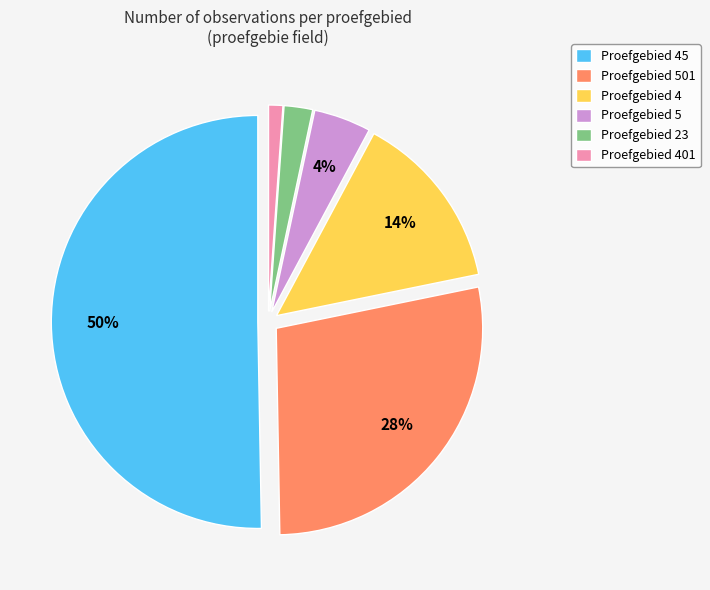

Which category accounts for the majority?

Proefgebied 45